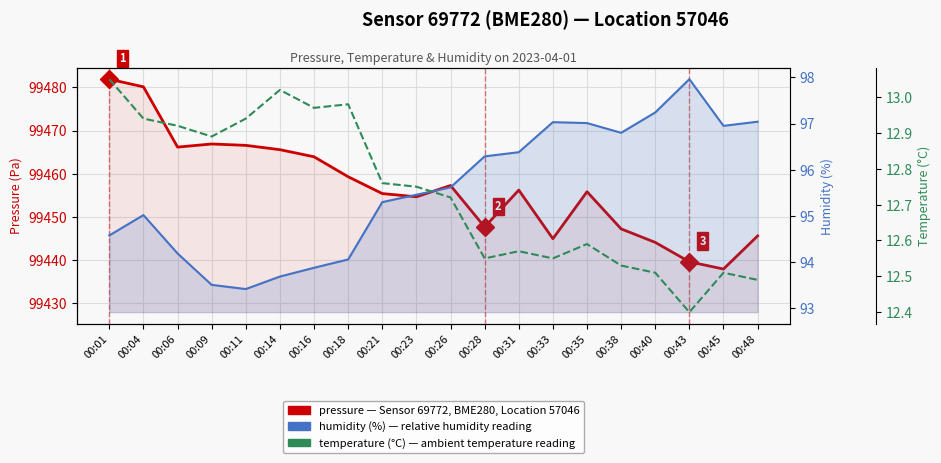

Which has a higher value, 00:04 or 00:45?

00:04